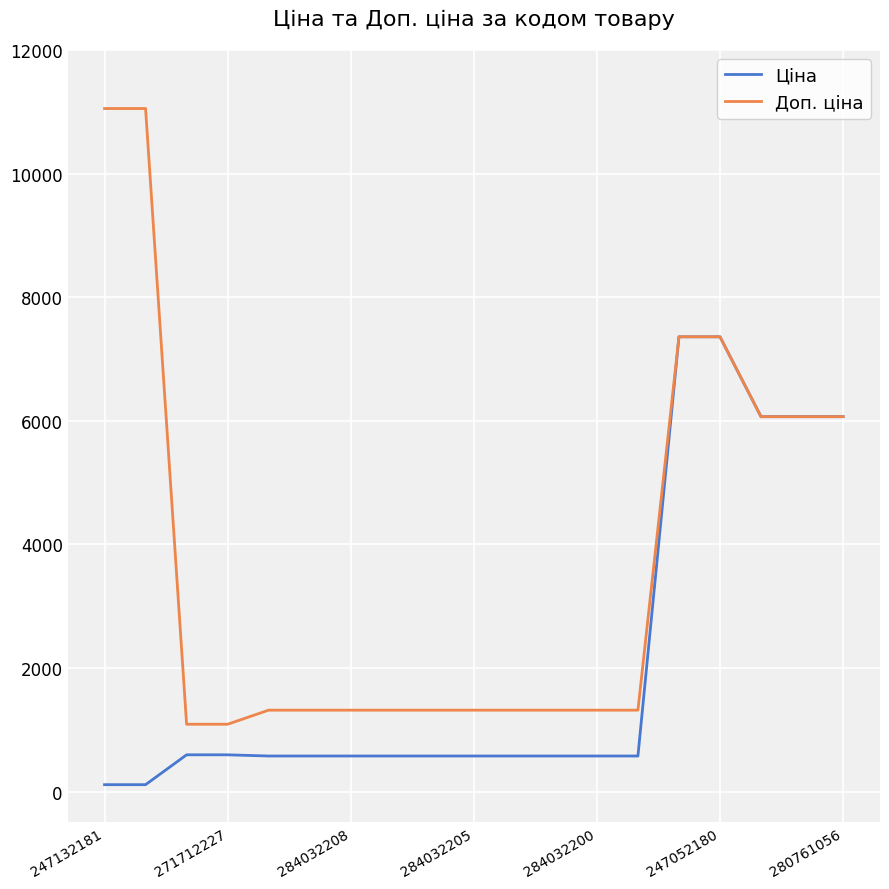

Which series has the largest range (max minus min)?

Доп. ціна